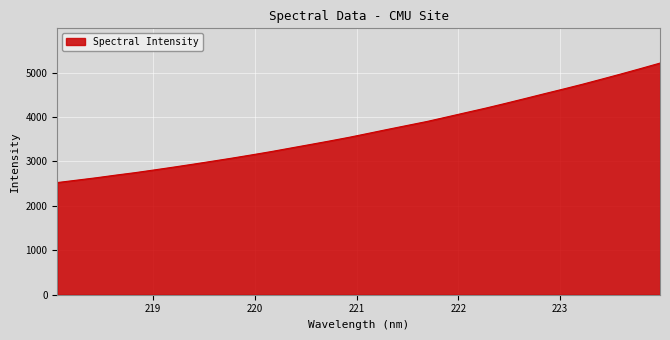

What is the maximum value shown in the chart?

5216.0